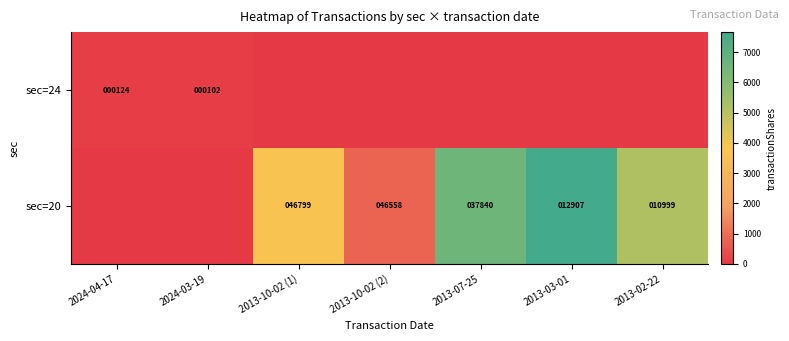

What is the sum of the sec=24 values at 2024-04-17 and 2024-03-19?

226